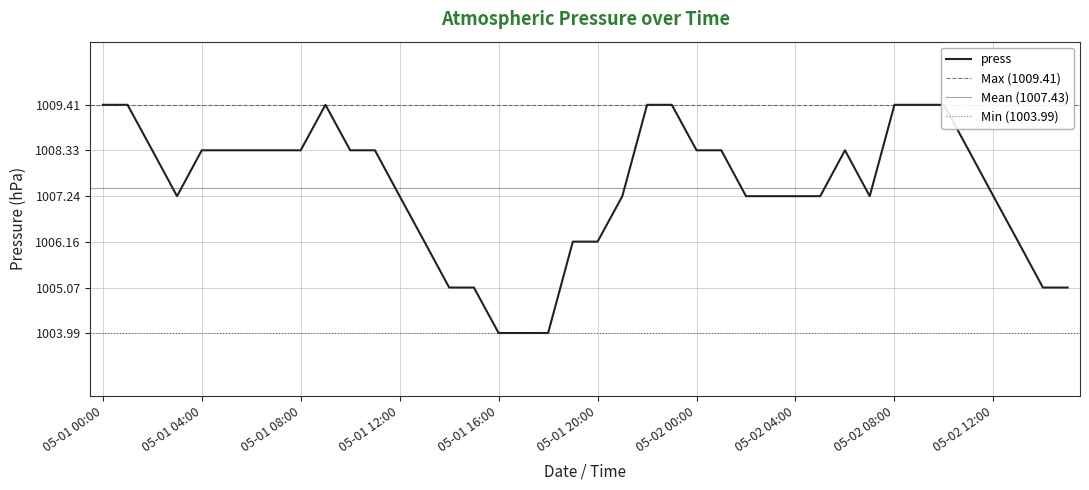

How many points are lower than both their immediate neighbors (excluding endpoints)?

2